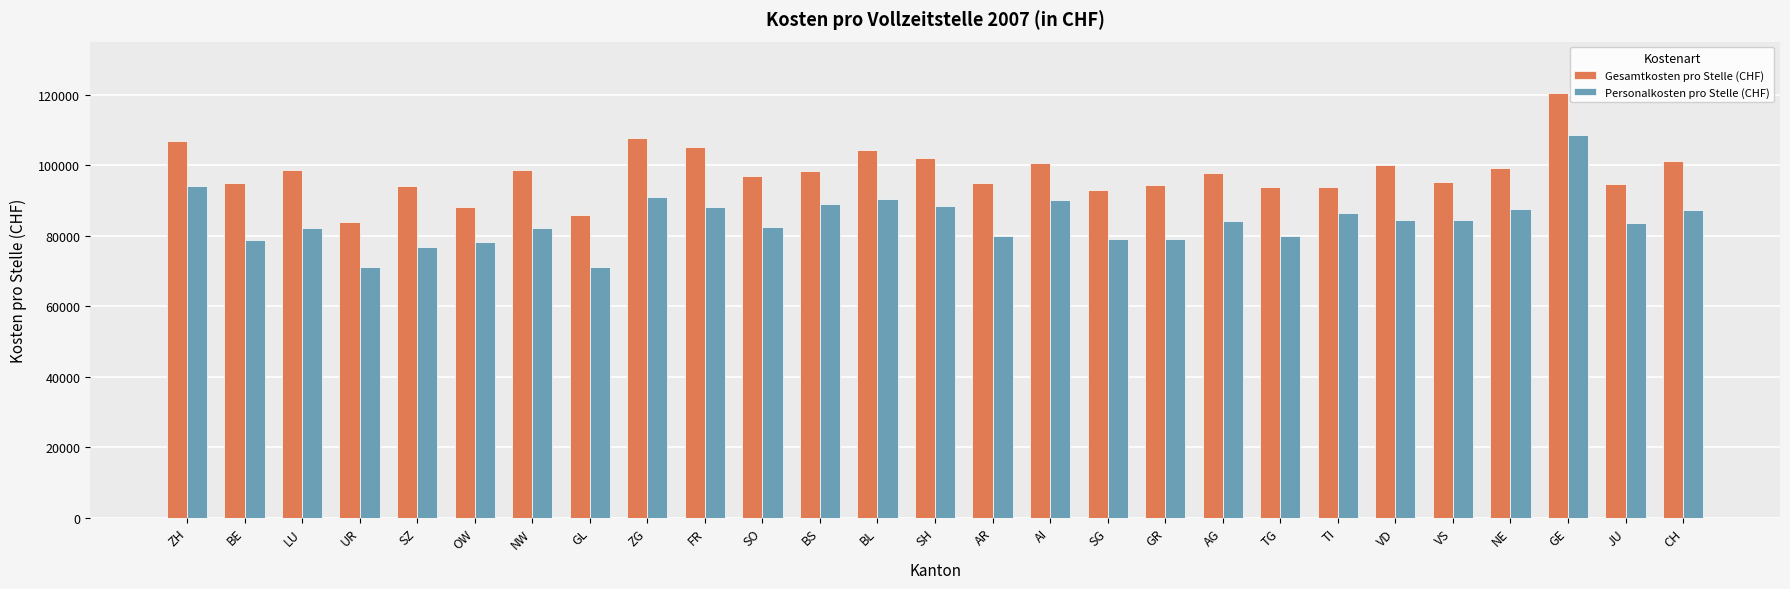

Is the value of Personalkosten pro Stelle (CHF) at CH greater than the value of Gesamtkosten pro Stelle (CHF) at ZH?

No